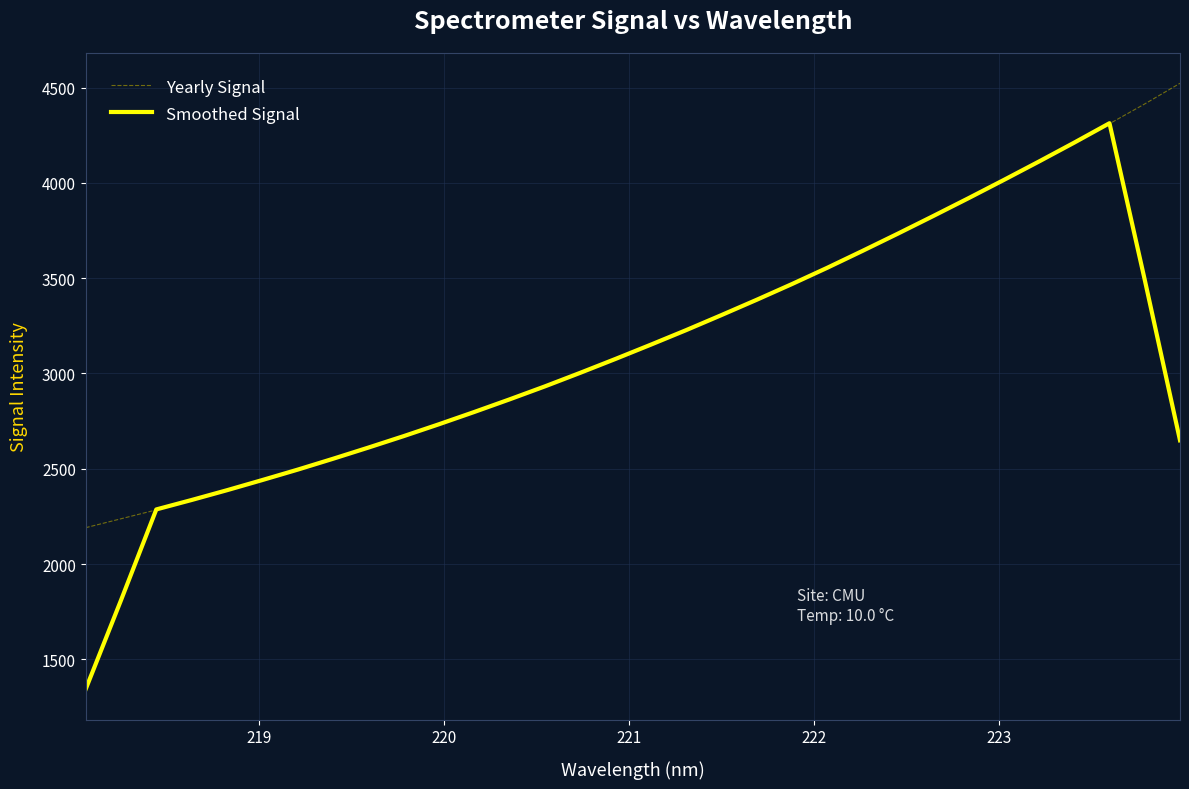

Which series has the widest spread of values?

Smoothed Signal